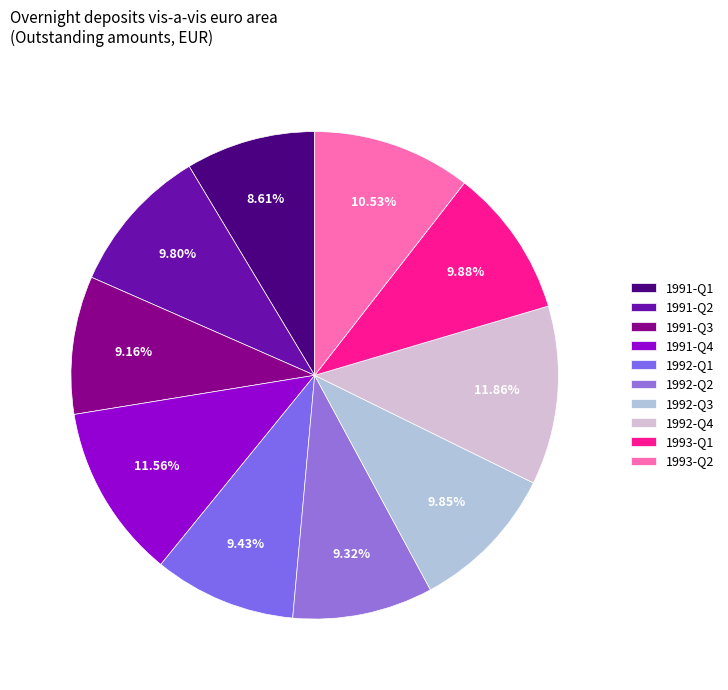

Which has a higher value, 1993-Q2 or 1993-Q1?

1993-Q2